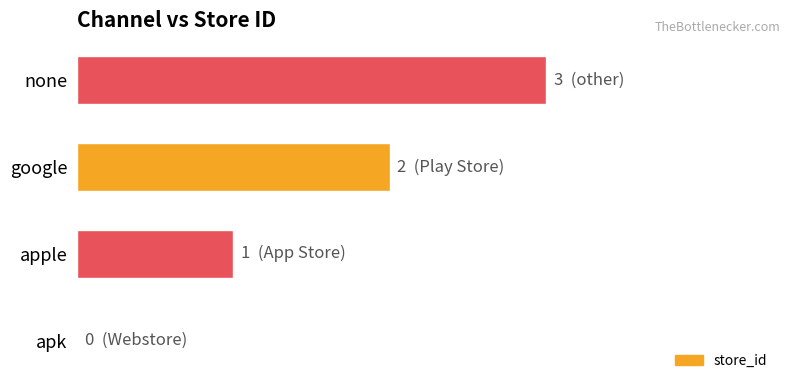

How many data points does each series have?

4